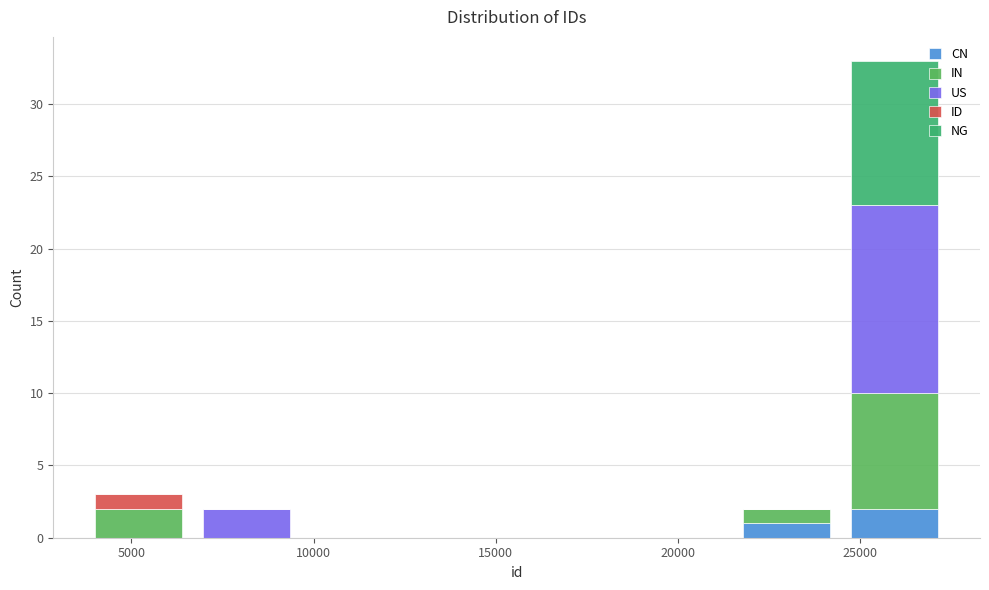

Reading left to right, transcribe this chart: for each stacked bar, give the range it covers on the x-axis and its total height. Neither the bar edges nor the heights are printed on the chart, so give them approximately, as read against the axes.

3500 to 6500: 3
6500 to 9500: 2
9500 to 12500: 0
12500 to 15500: 0
15500 to 18500: 0
18500 to 21500: 0
21500 to 24500: 2
24500 to 27500: 33